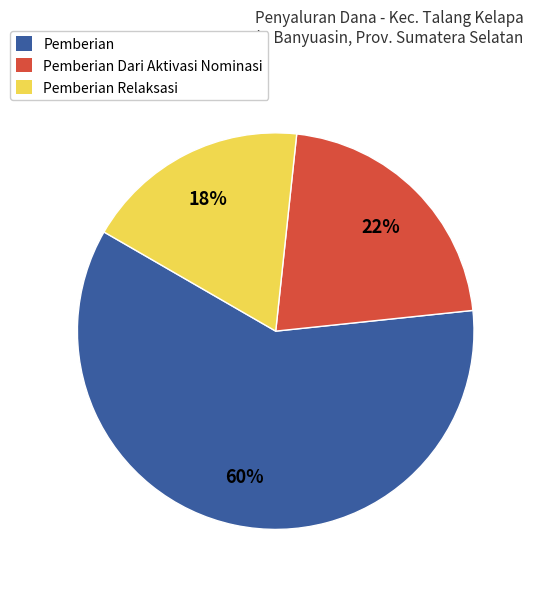

Count the number of slices in the pie.

3